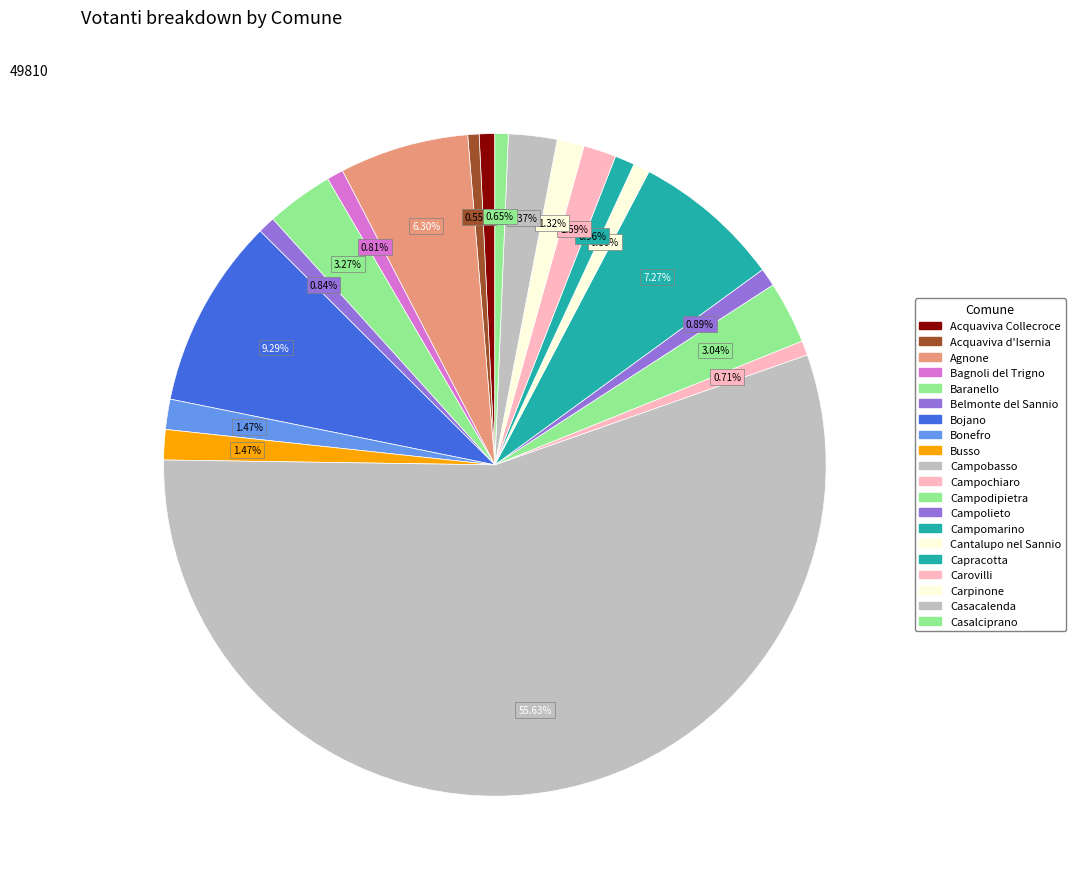

Count the number of slices in the pie.

20